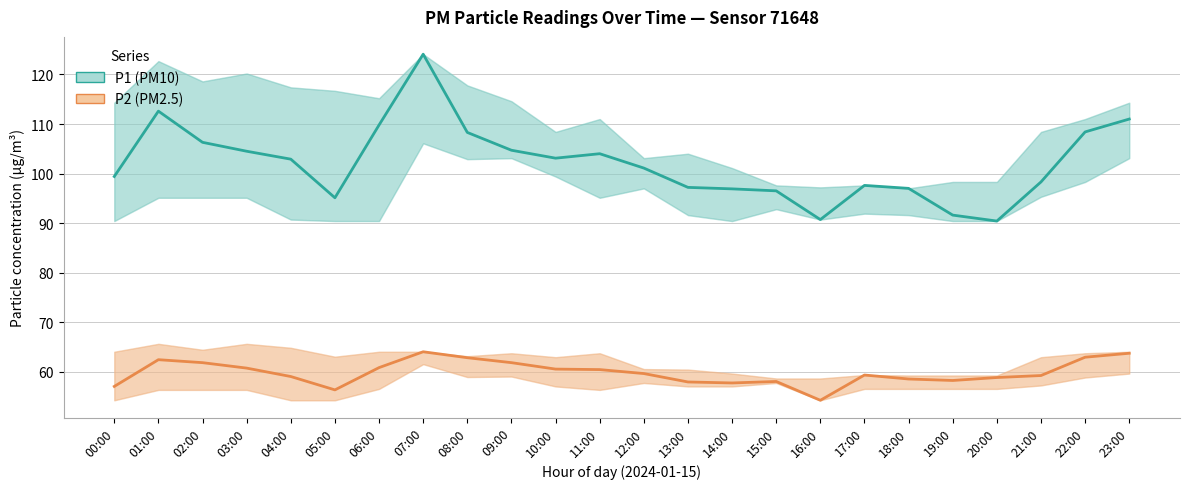

What is the difference between the highest and lowest values at 06:00?

49.0